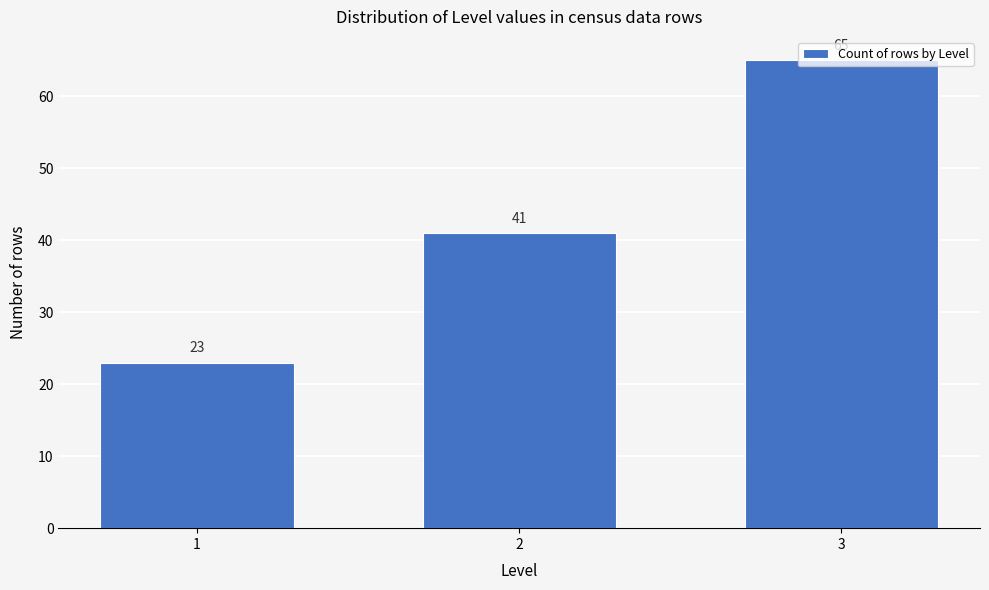

What is the approximate value at 3, to the nearest 5?

65